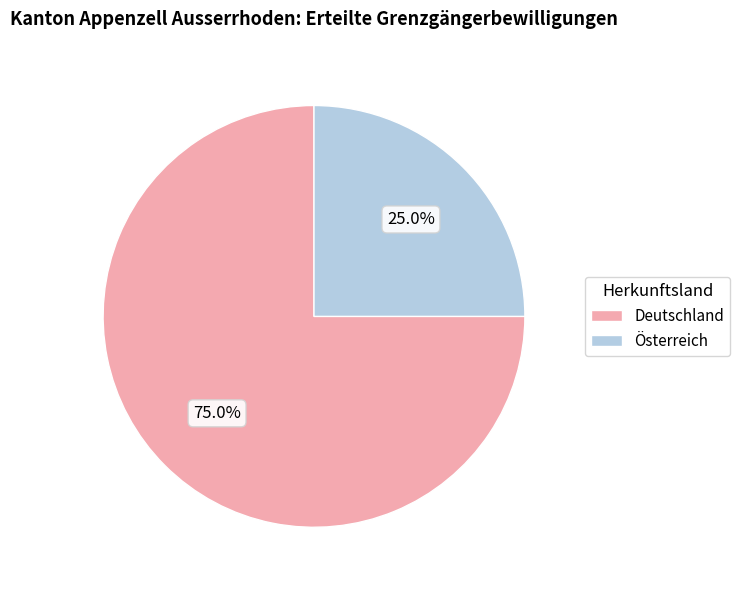

Rank the categories by value from highest to lowest.

Deutschland, Österreich